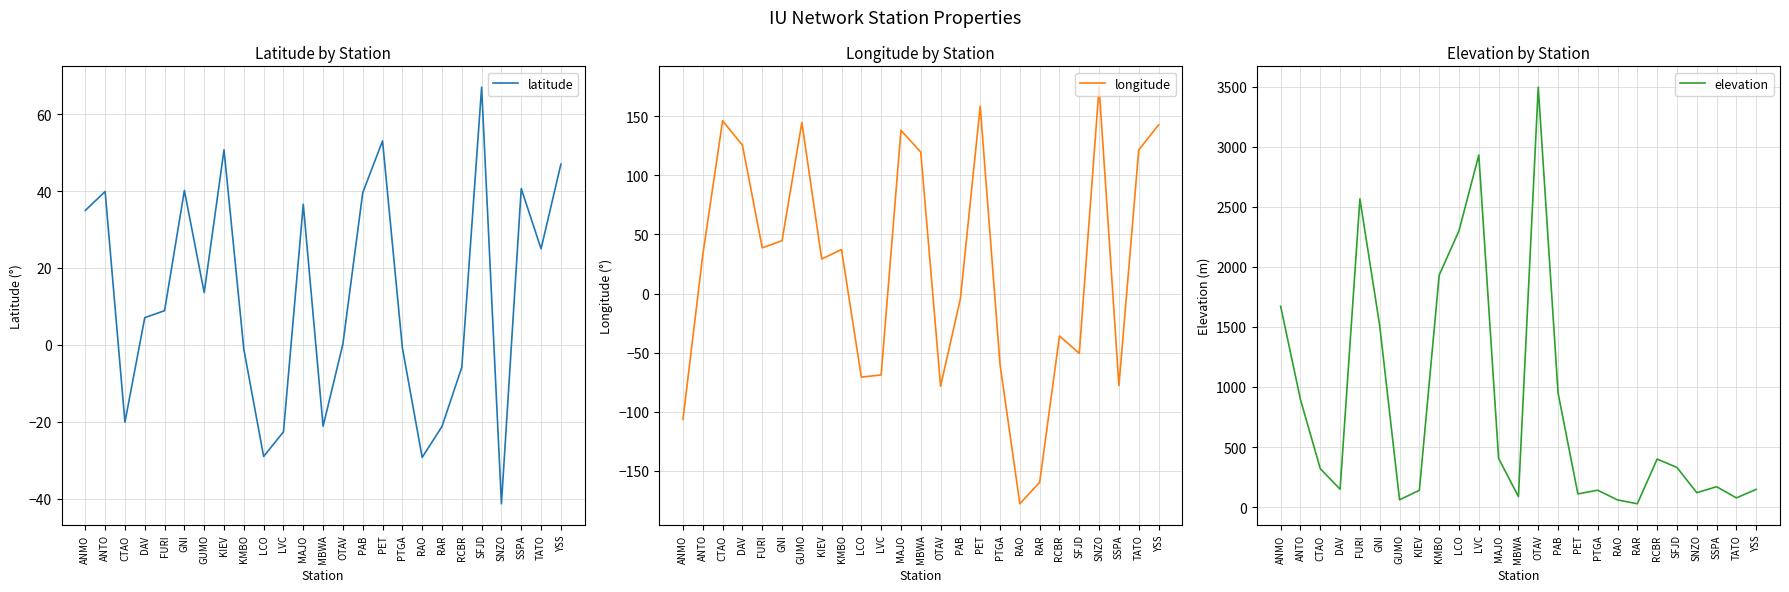

Between KIEV and SSPA, which is larger?

KIEV